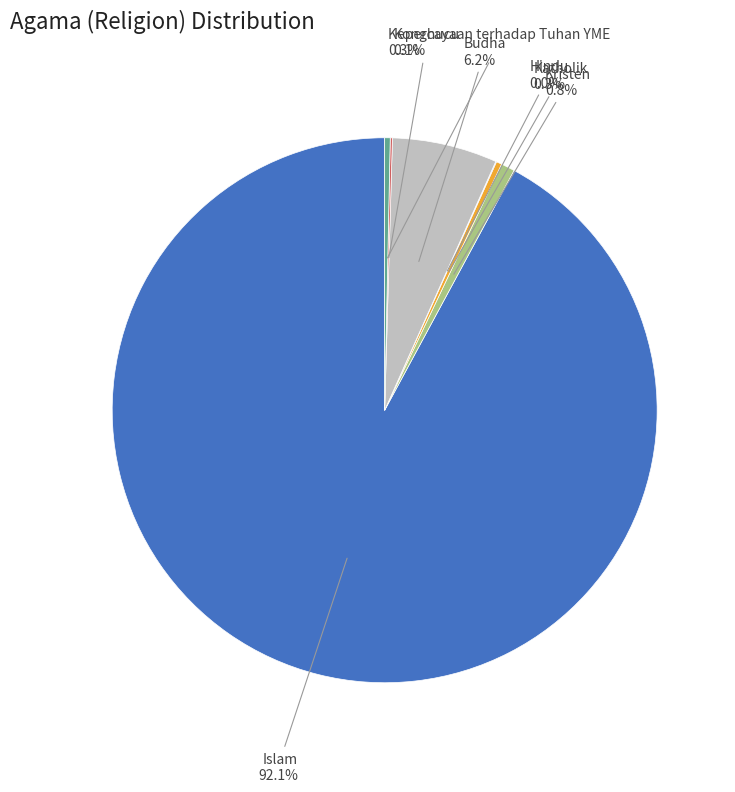

Is there any slice that represents more than half of the pie?

Yes